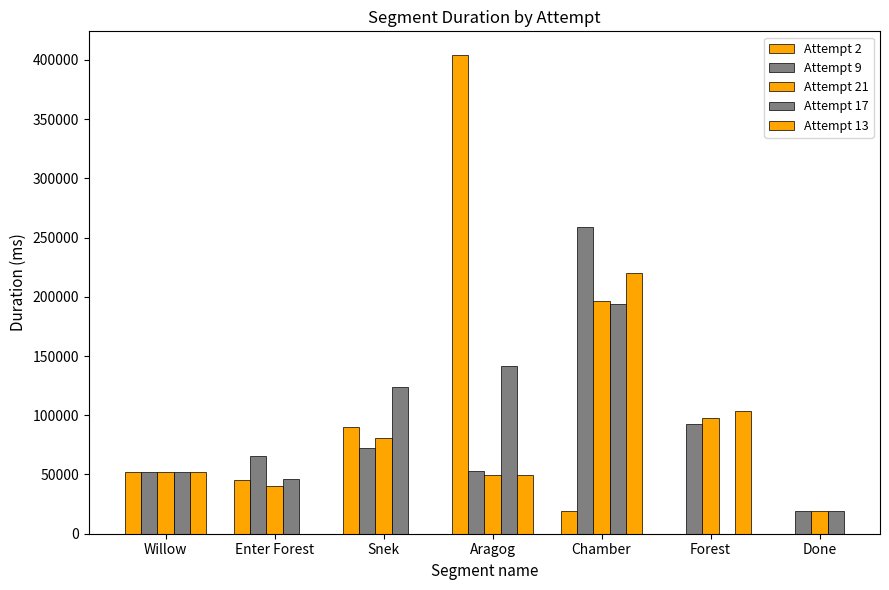

At how many categories does at least one series exceed 213999?

2